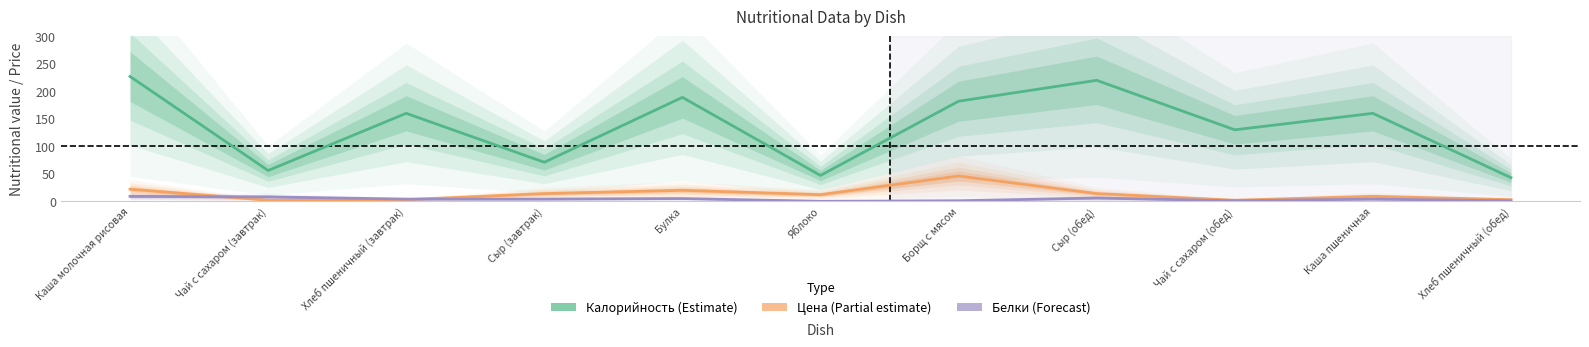

Is this an area chart (filled region under the line)?

No